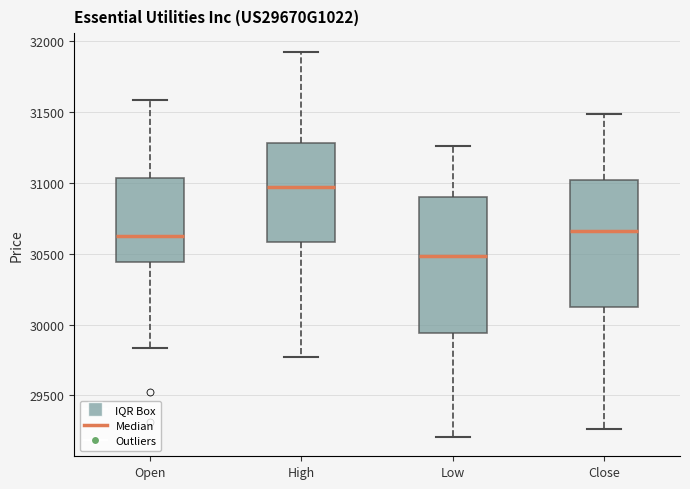

Comparing the boxes themselves (not the whiskers), which one is the tallest?

Low